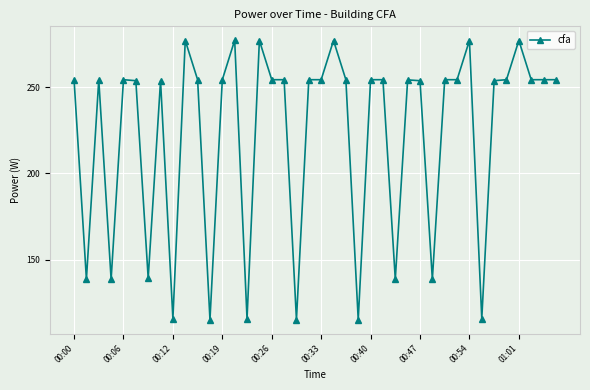

What is the greatest value displayed?

277.3